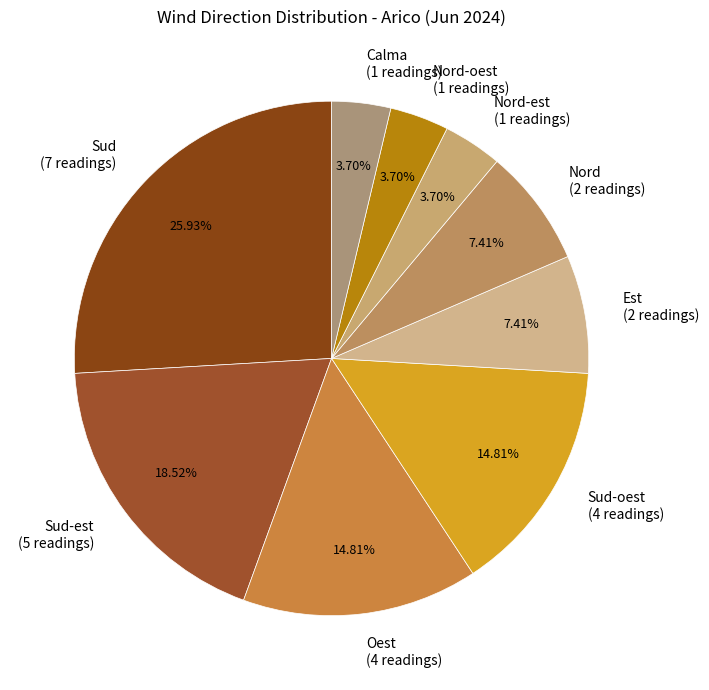

Is the sum of Sud-est (5 readings) and Sud-oest (4 readings) greater than half?

No